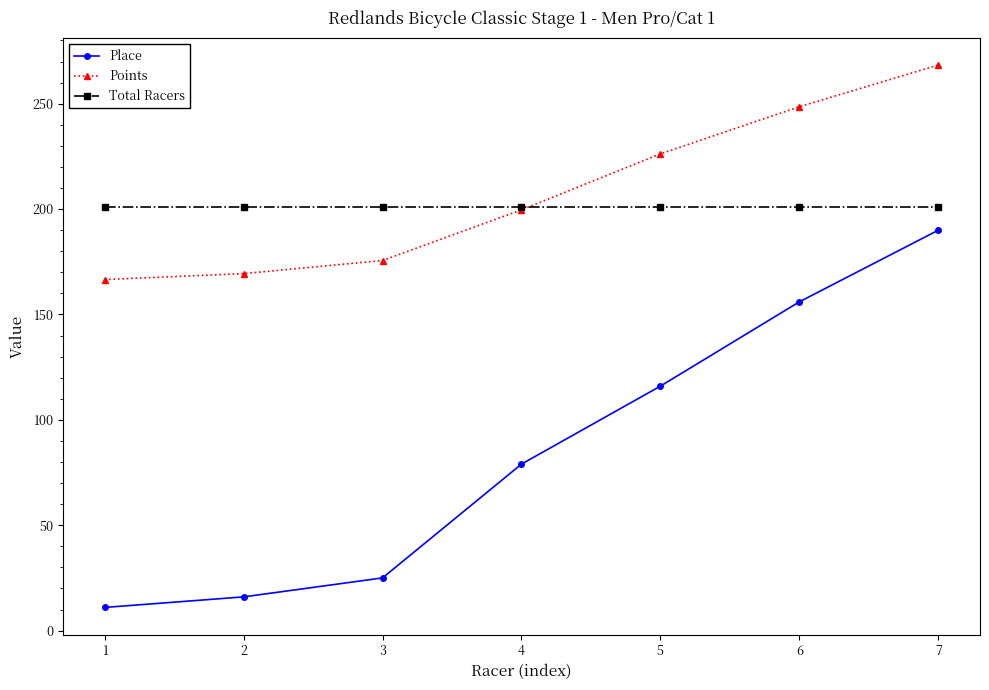

At how many categories does at least one series exceed 52?

7